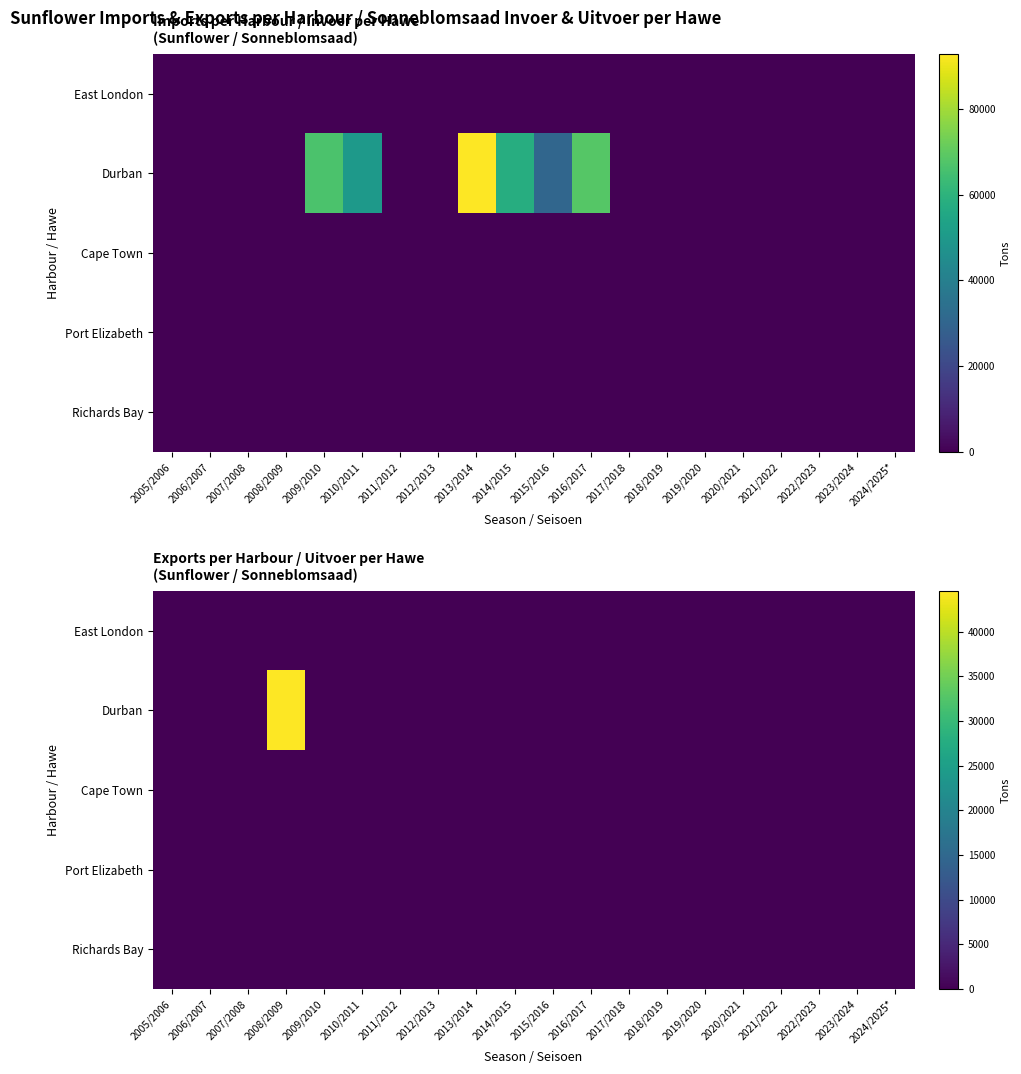

Is it true that Port Elizabeth equals 0 at 2012/2013?

True